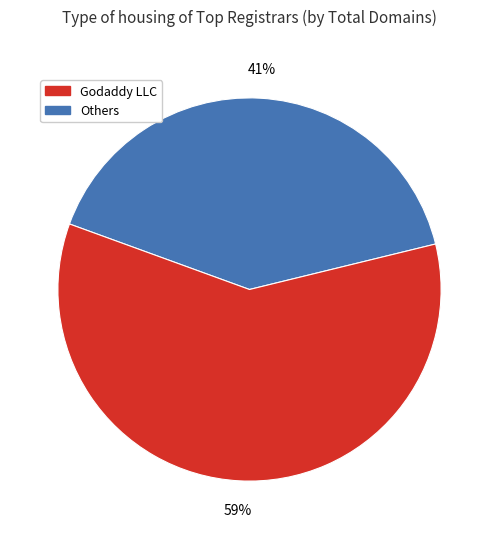

Is there a majority slice in this chart?

Yes